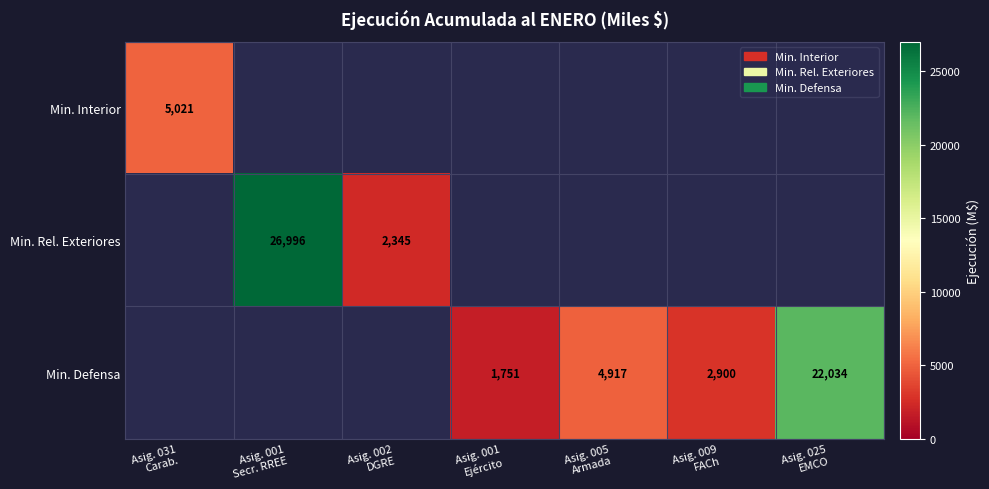

Is the value of Min. Defensa at Asig. 001 Secr. RREE greater than the value of Min. Rel. Exteriores at Asig. 001 Secr. RREE?

No